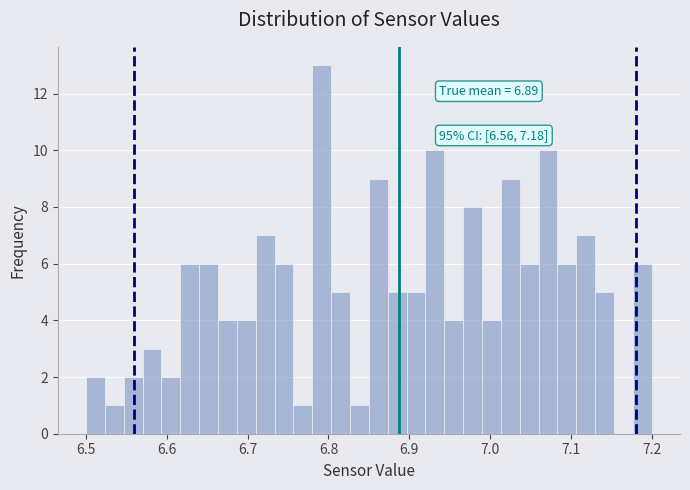

Around what value on the x-axis is the tallest bar? Give the approximate position of its centre, as read against the axis.

6.79